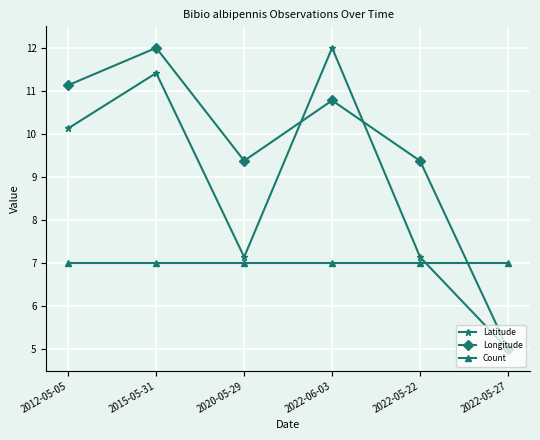

What position from the right is 2022-05-27?

1